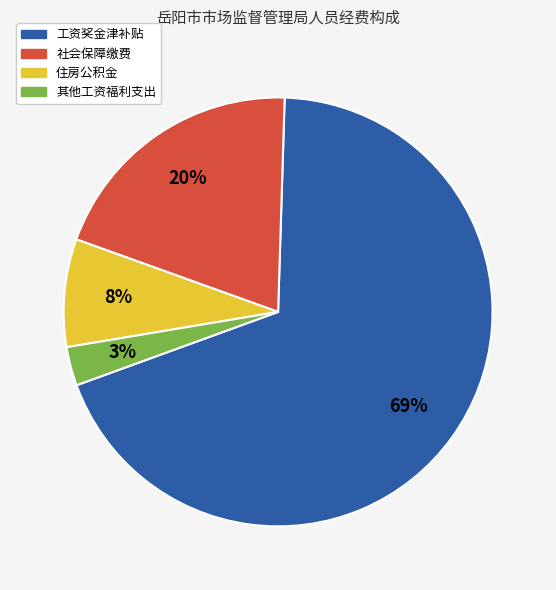

Which category has the smallest portion of the pie?

其他工资福利支出